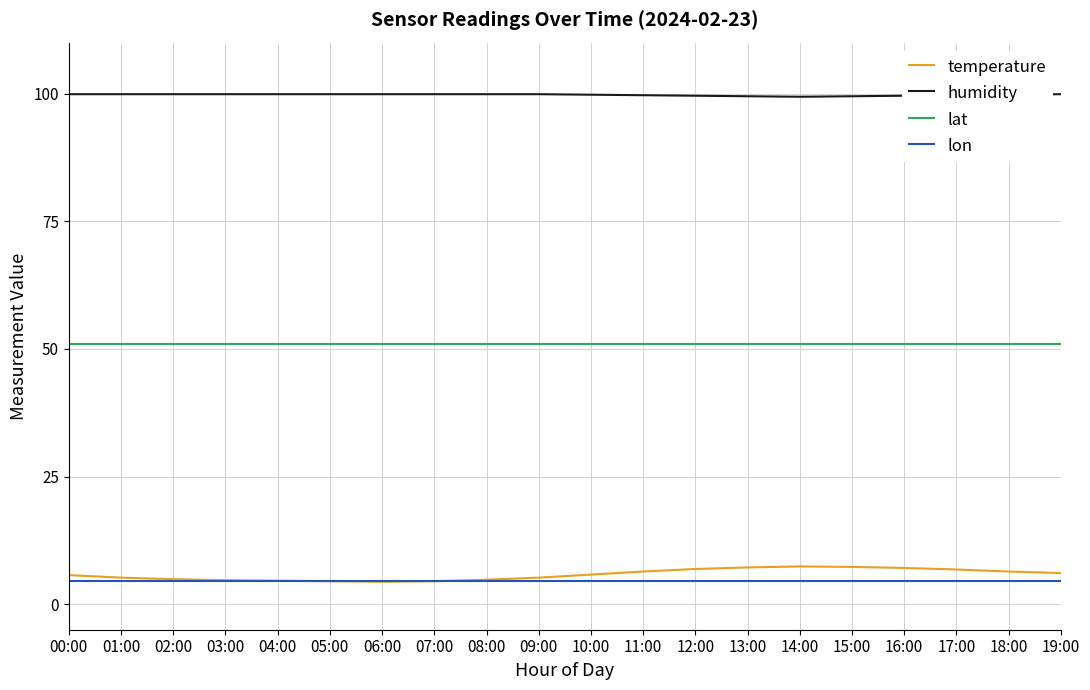

What is the spread (max minus min) of values at 01:00?

95.4